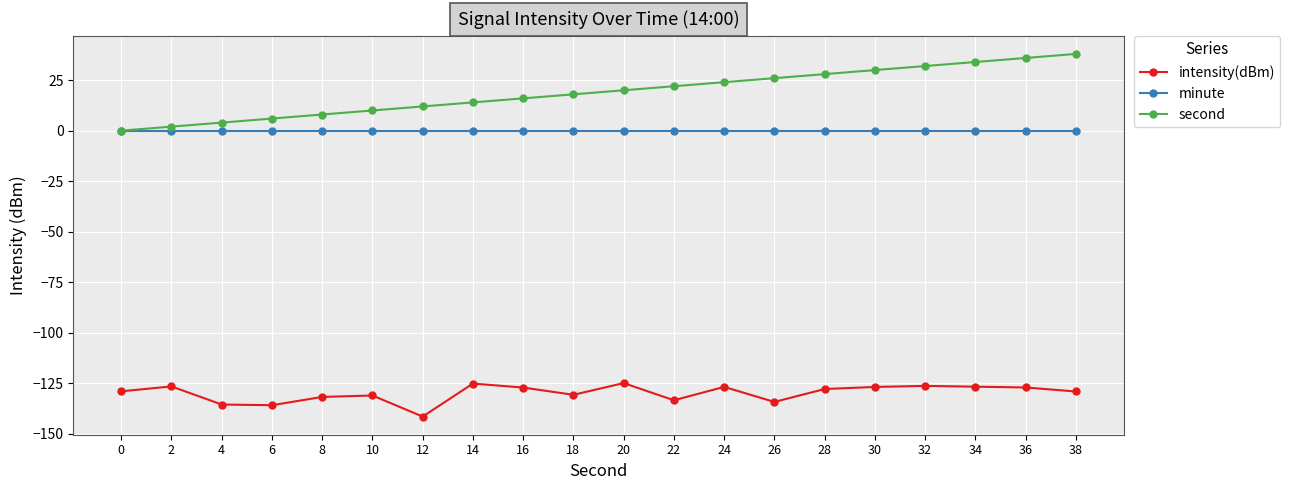

What is the sum of the second values at 30 and 12?

42.0